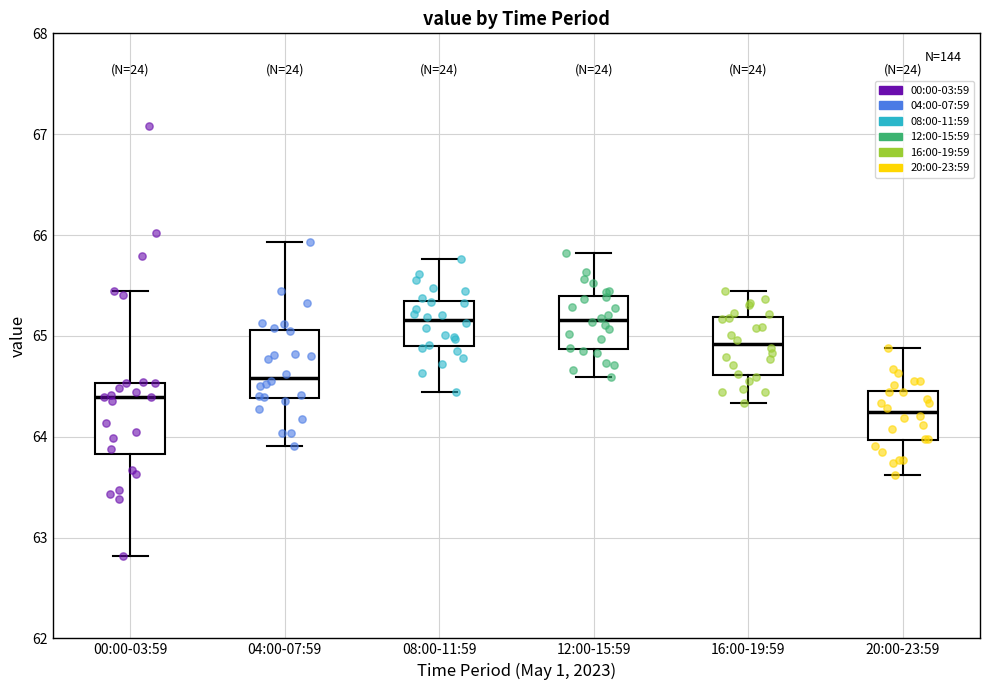

Reading left to right, read every box against the y-axis: the position of its median line, the range the box covers, and the ends of its whiskers. The values are not printed on the chart, so give them approximately, as read against the axis.

00:00-03:59: median 64.4, box 63.8 to 64.5, whiskers 62.8 to 65.4
04:00-07:59: median 64.6, box 64.4 to 65.1, whiskers 63.9 to 65.9
08:00-11:59: median 65.2, box 64.9 to 65.4, whiskers 64.4 to 65.8
12:00-15:59: median 65.2, box 64.9 to 65.4, whiskers 64.6 to 65.8
16:00-19:59: median 64.9, box 64.6 to 65.2, whiskers 64.3 to 65.4
20:00-23:59: median 64.2, box 64.0 to 64.5, whiskers 63.6 to 64.9